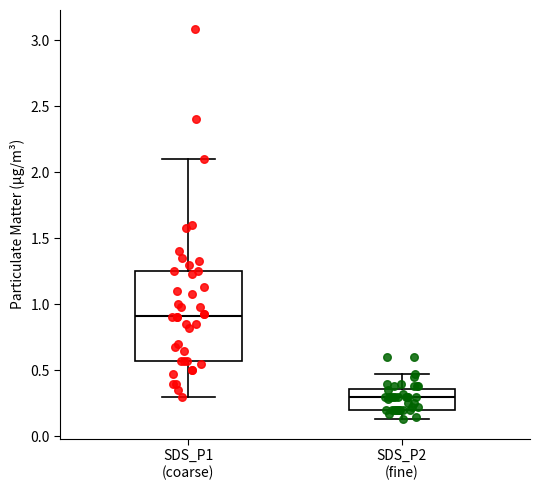

Comparing the boxes themselves (not the whiskers), which one is the tallest?

SDS_P1 (coarse)